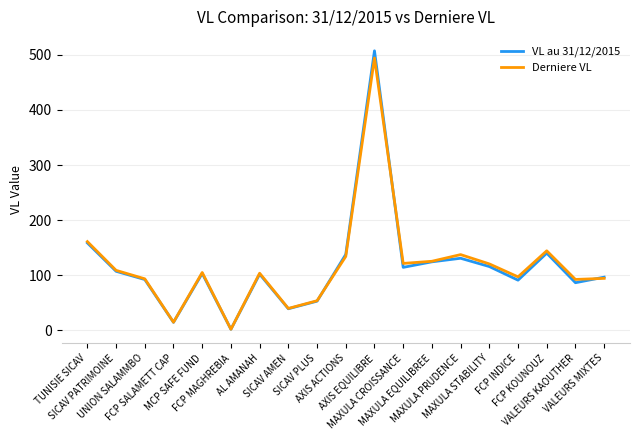

What is the sum of all VL au 31/12/2015 values?

2210.2